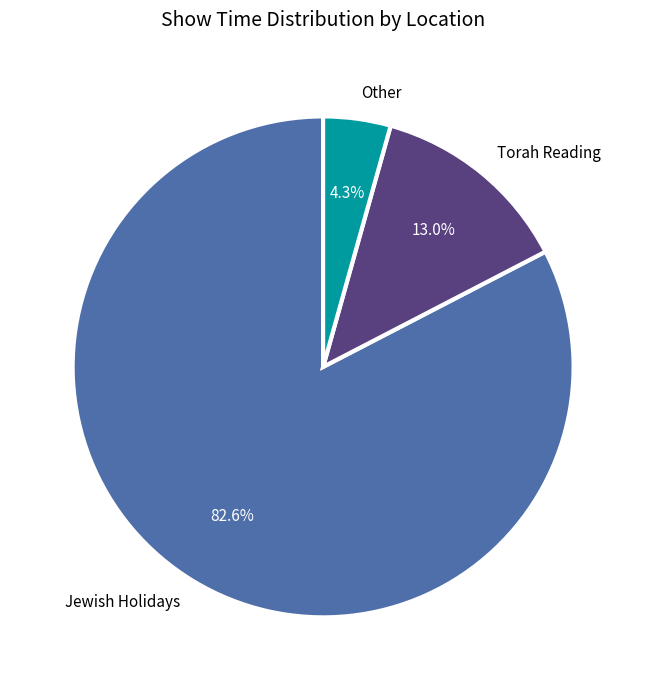

To the nearest percent, what is the difference between the largest and smallest slice percentages?

78%